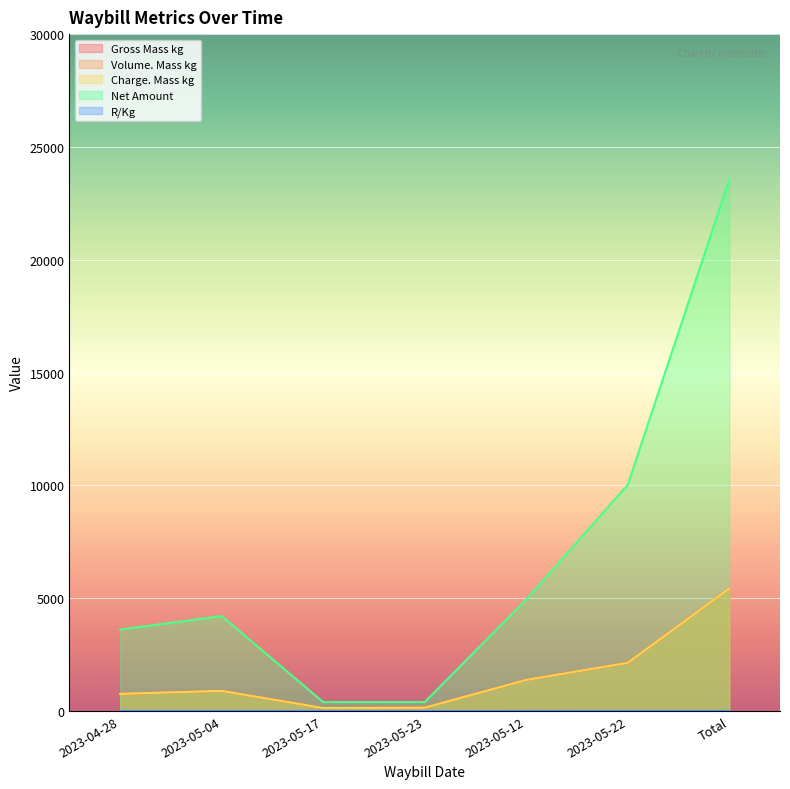

What is the total value across all series at 2023-05-17?

775.5